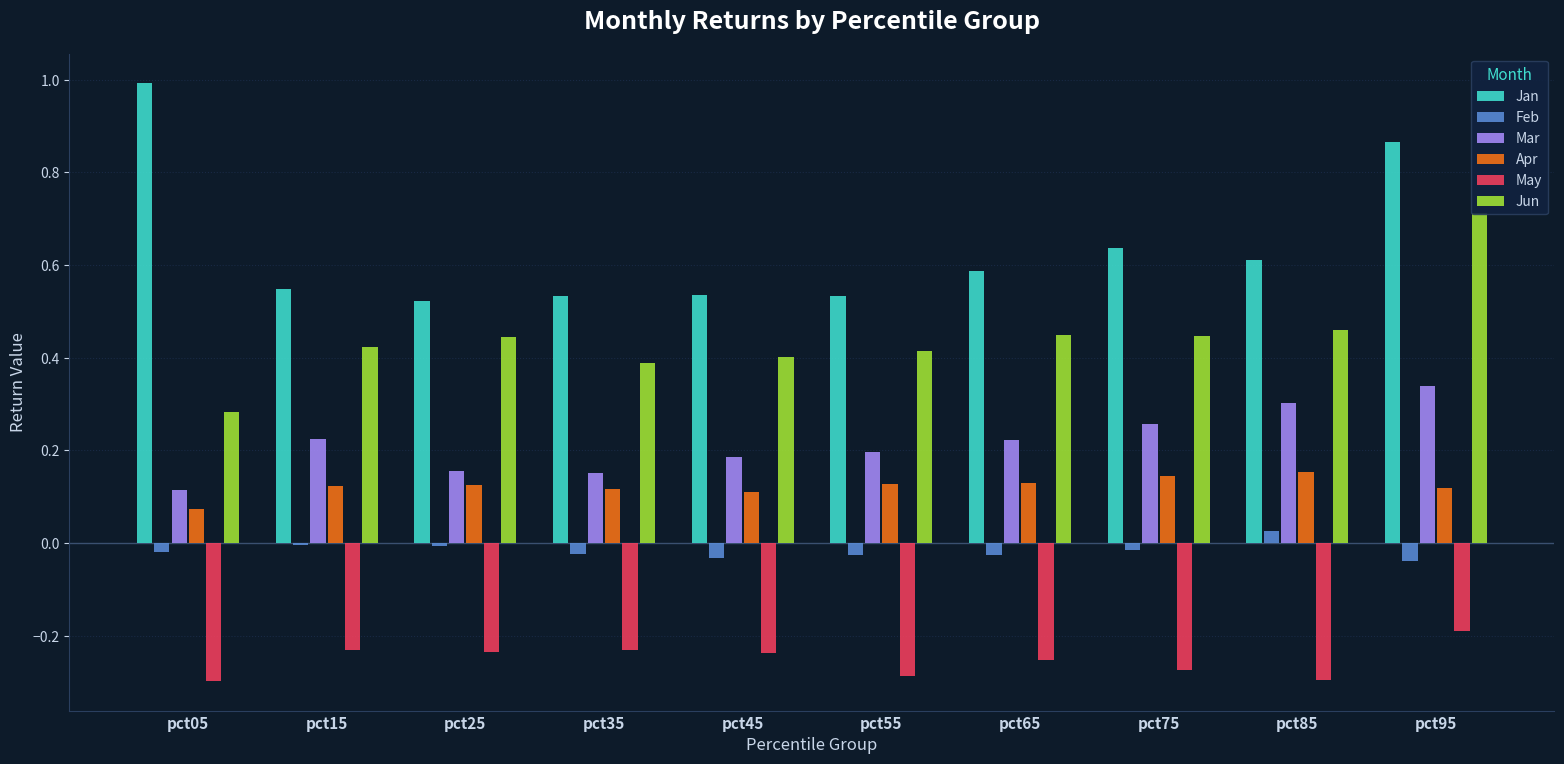

Reading right to left, list all the values displayed in this chart.

Jan: pct95=0.9	pct85=0.6	pct75=0.6	pct65=0.6	pct55=0.5	pct45=0.5	pct35=0.5	pct25=0.5	pct15=0.5	pct05=1.0
Feb: pct95=-0.0	pct85=0.0	pct75=-0.0	pct65=-0.0	pct55=-0.0	pct45=-0.0	pct35=-0.0	pct25=-0.0	pct15=-0.0	pct05=-0.0
Mar: pct95=0.3	pct85=0.3	pct75=0.3	pct65=0.2	pct55=0.2	pct45=0.2	pct35=0.2	pct25=0.2	pct15=0.2	pct05=0.1
Apr: pct95=0.1	pct85=0.2	pct75=0.1	pct65=0.1	pct55=0.1	pct45=0.1	pct35=0.1	pct25=0.1	pct15=0.1	pct05=0.1
May: pct95=-0.2	pct85=-0.3	pct75=-0.3	pct65=-0.3	pct55=-0.3	pct45=-0.2	pct35=-0.2	pct25=-0.2	pct15=-0.2	pct05=-0.3
Jun: pct95=0.7	pct85=0.5	pct75=0.4	pct65=0.4	pct55=0.4	pct45=0.4	pct35=0.4	pct25=0.4	pct15=0.4	pct05=0.3